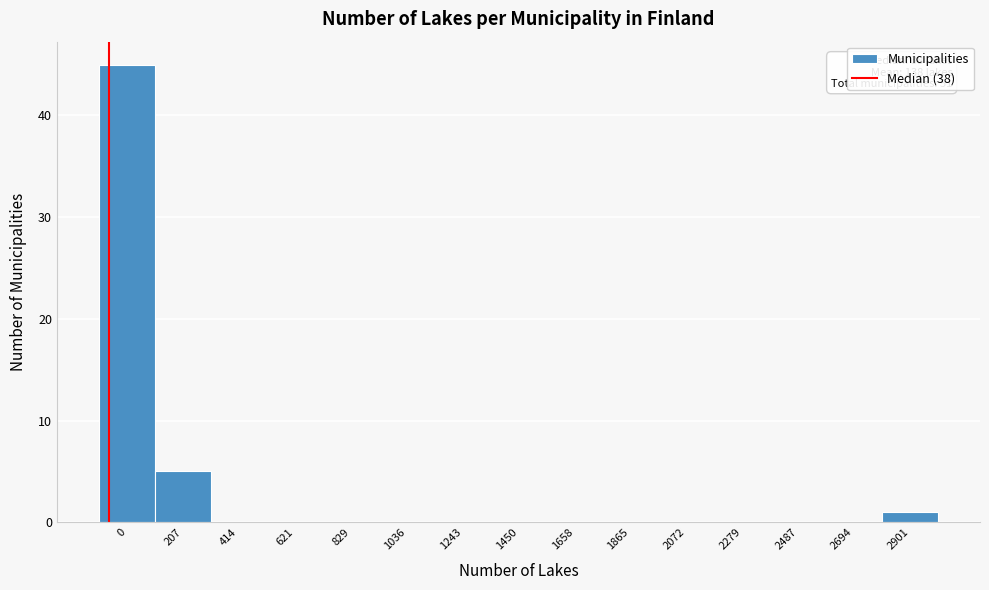

Reading left to right, what are all the values shown in this chart?

0=45	207=5	414=0	621=0	829=0	1036=0	1243=0	1450=0	1658=0	1865=0	2072=0	2279=0	2487=0	2694=0	2901=1